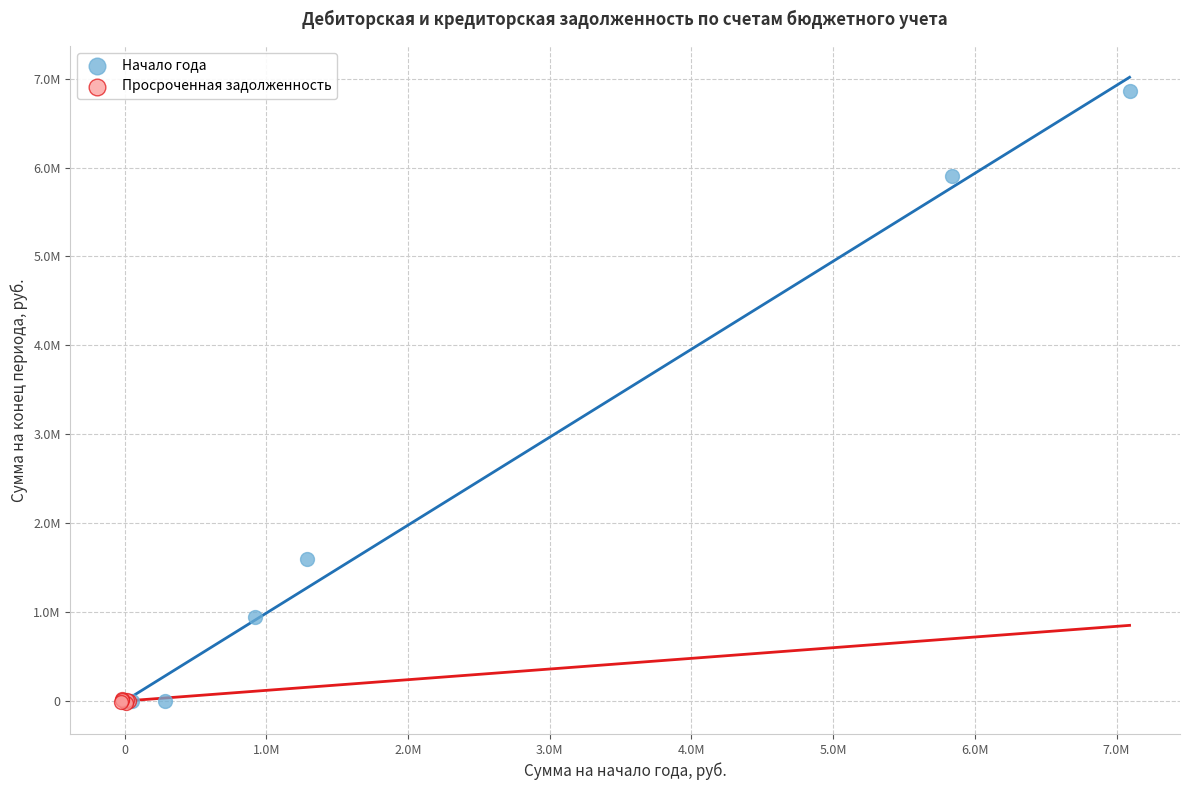

What are all the series names shown in the legend?

Начало года, Просроченная задолженность